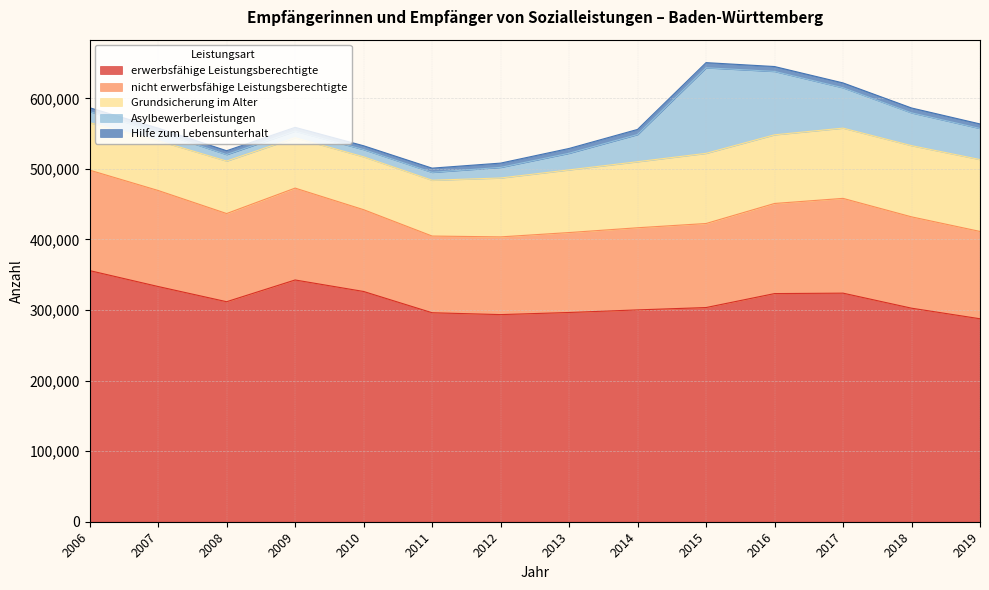

How many lines are shown in the chart?

5